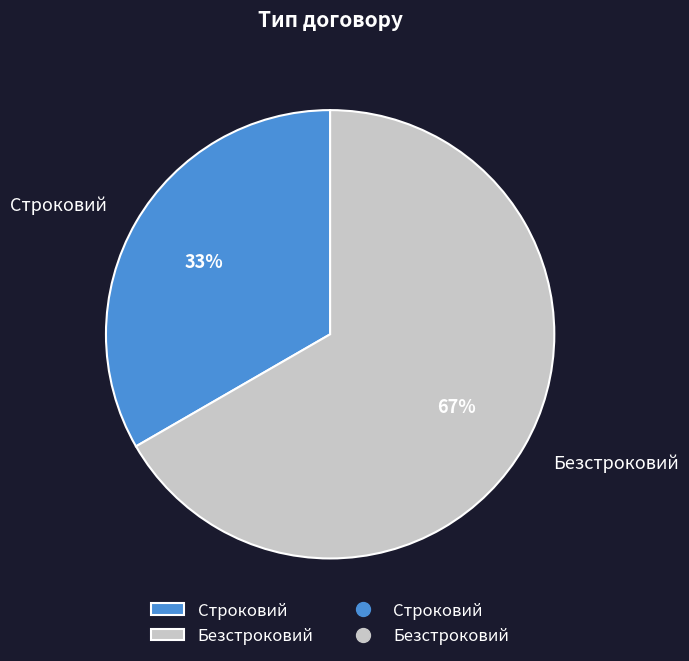

To the nearest percent, what is the combined percentage of Безстроковий and Строковий?

100%